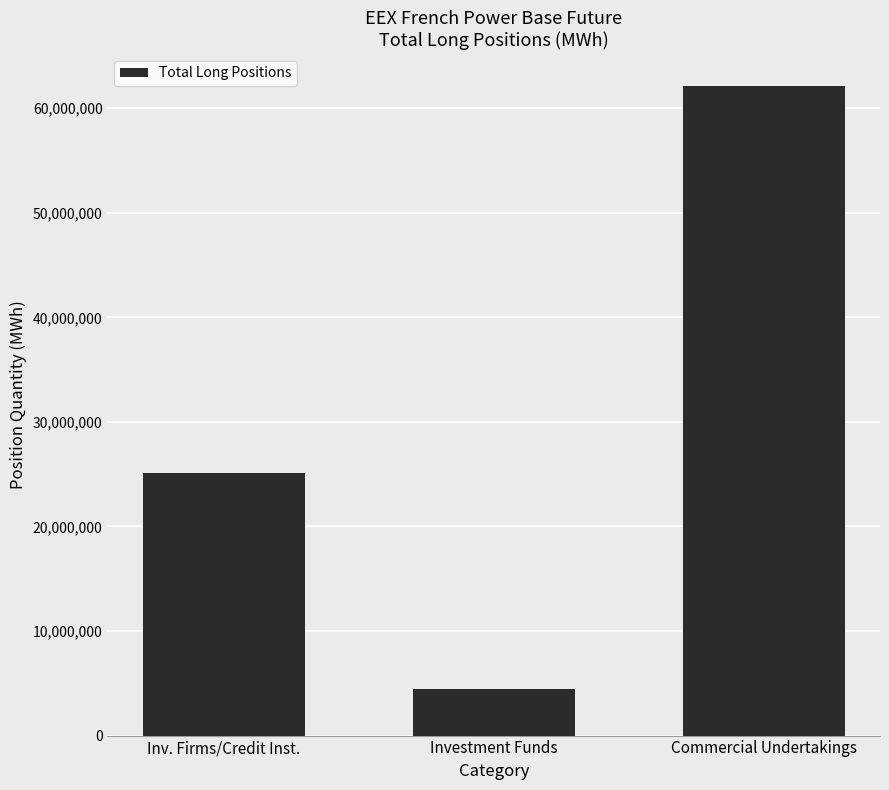

Which has a higher value, Inv. Firms/Credit Inst. or Commercial Undertakings?

Commercial Undertakings